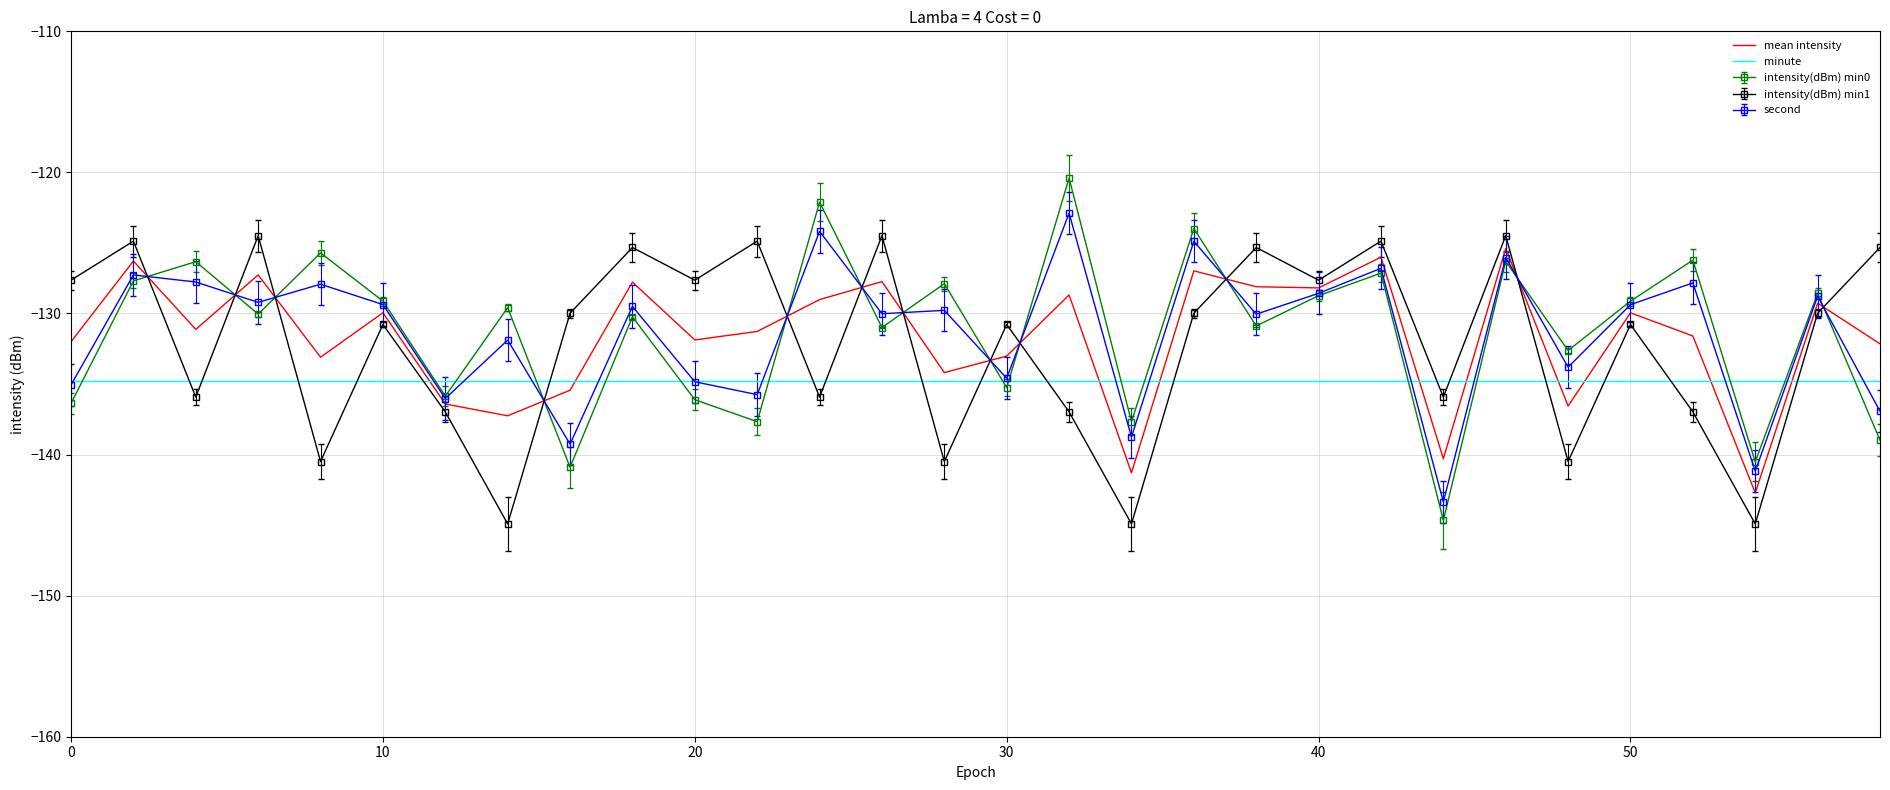

True or false: mean intensity and minute cross at least once.

True